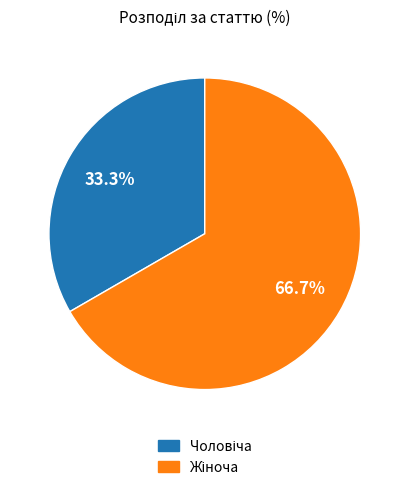

Does any single category account for the majority?

Yes